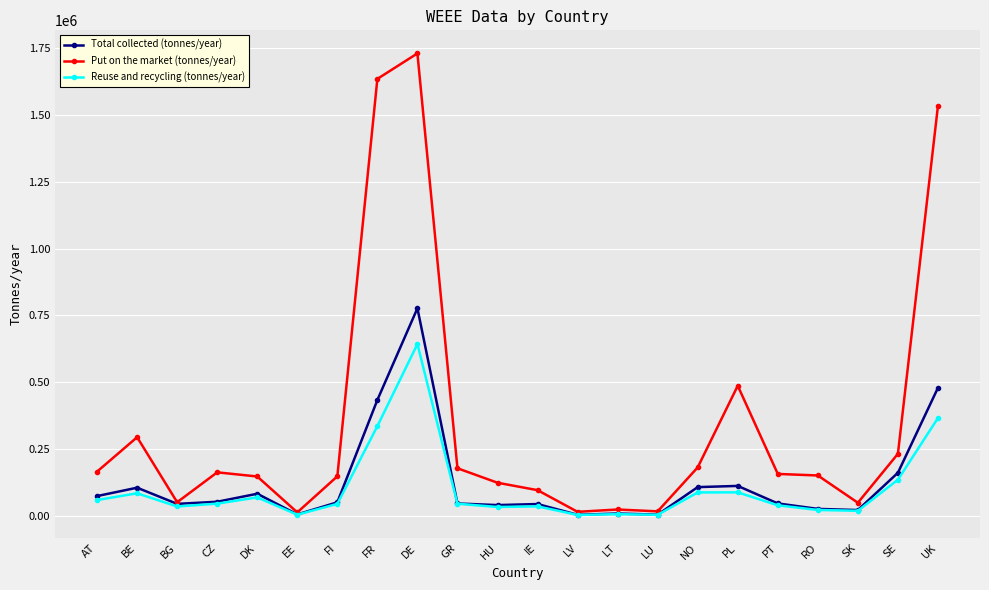

Where is the first local minimum for Put on the market (tonnes/year)?

BG